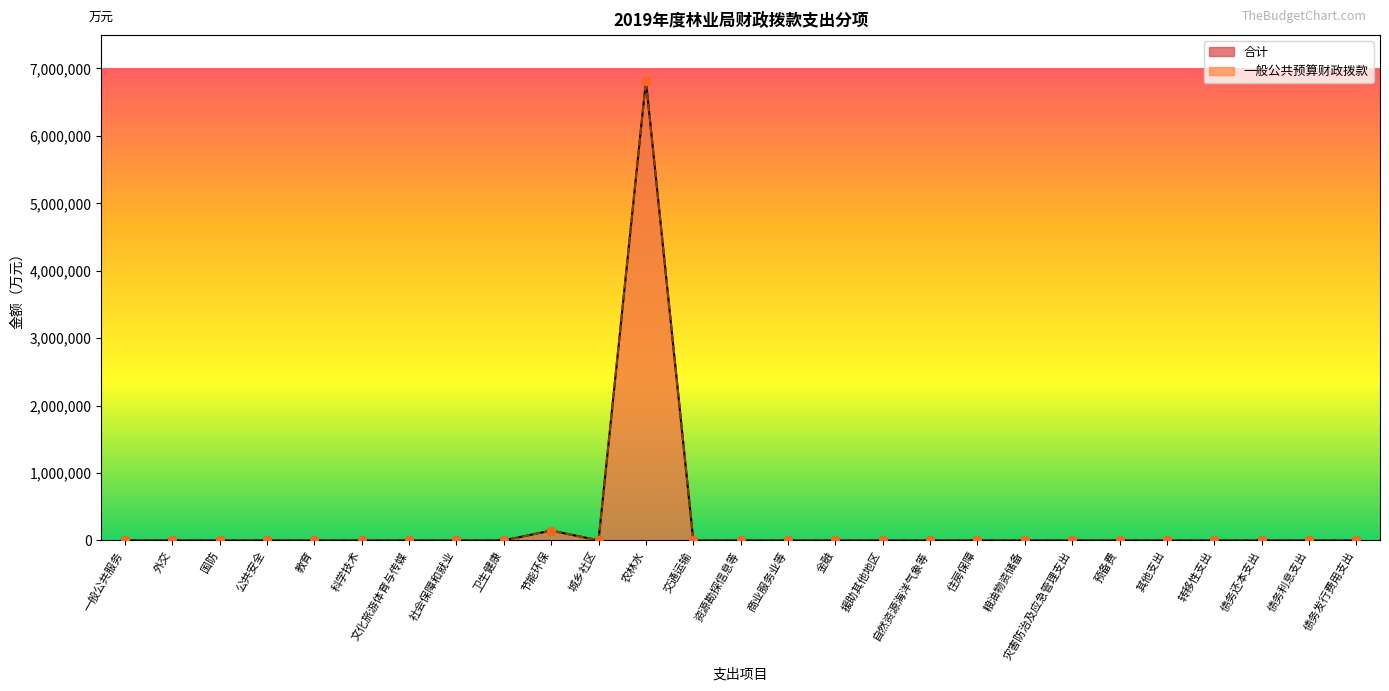

Which series reaches the maximum Y coordinate?

合计_line